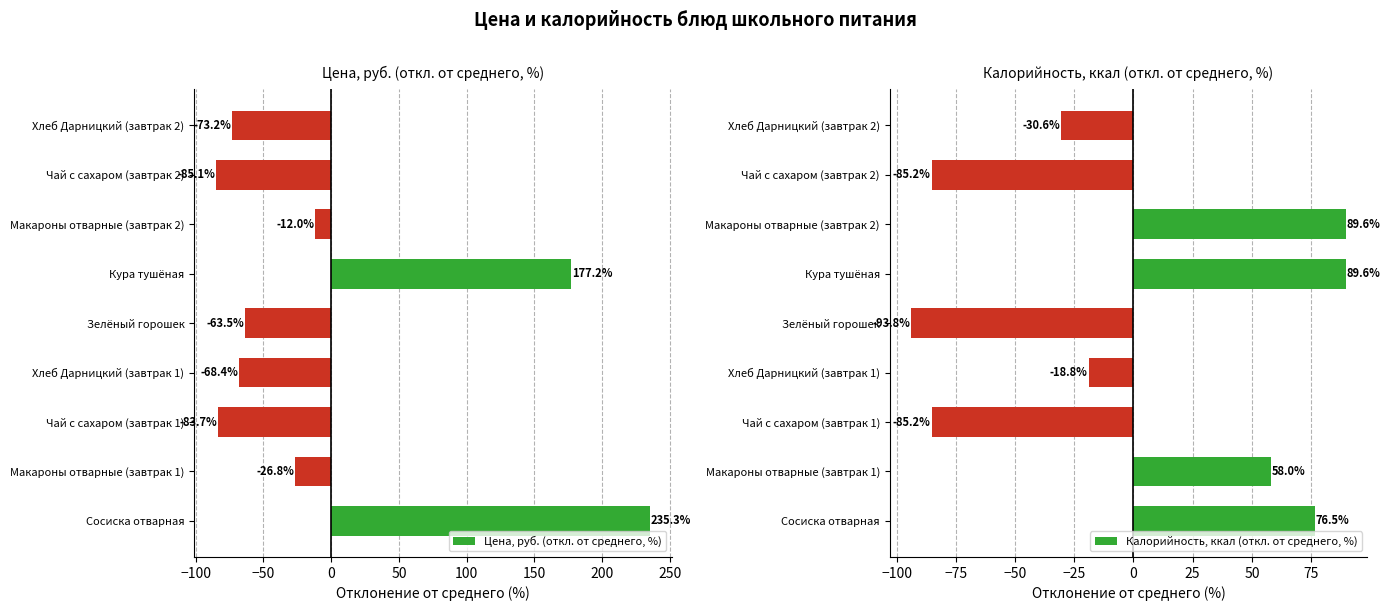

What is the minimum value for Калорийность, ккал (откл. от среднего, %)?

-93.8